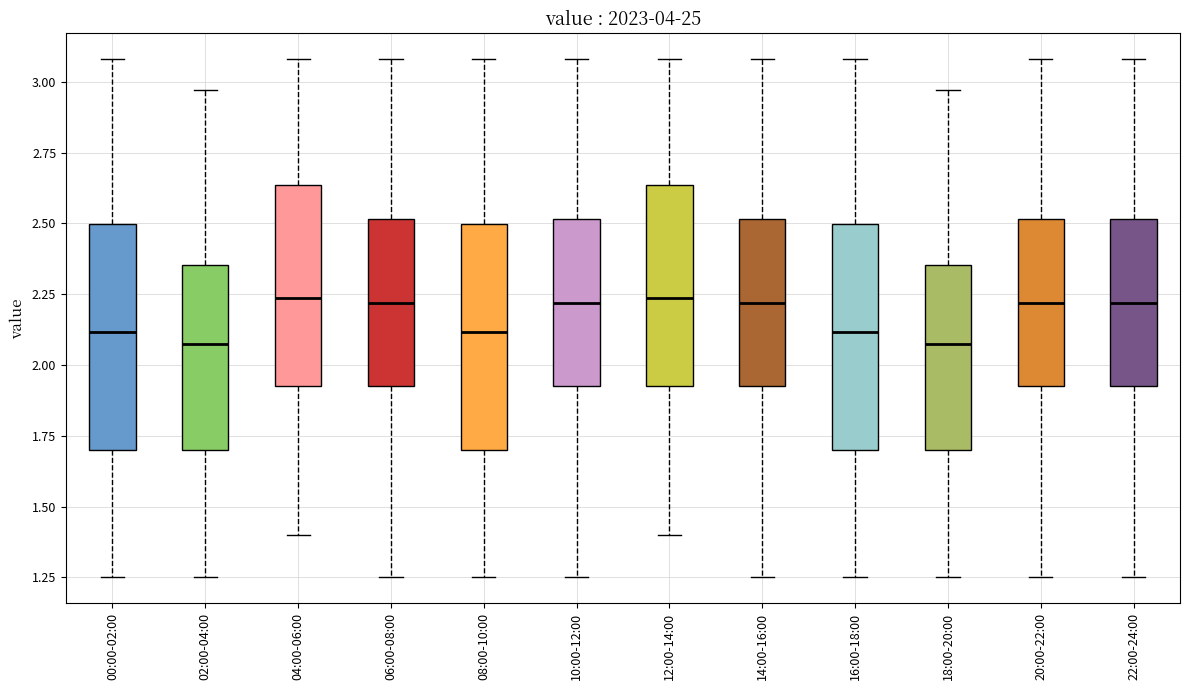

Where does the lower whisker of the box for 20:00-22:00 end on the y-axis? The values are not printed on the chart, so give them approximately, as read against the axis.

1.25